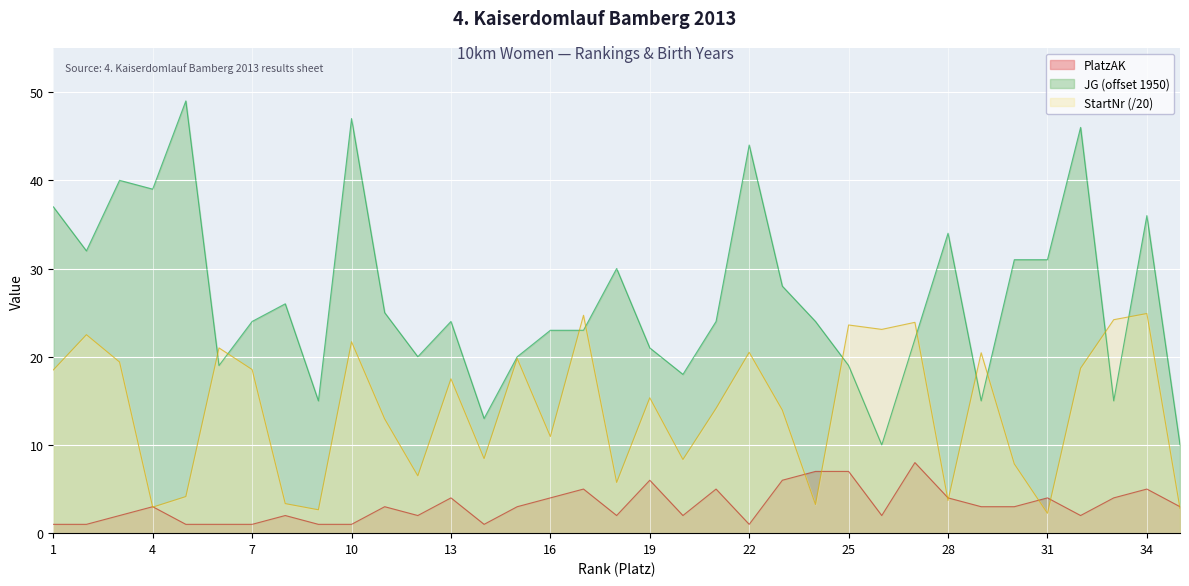

At how many categories does at least one series exceed 34?

8